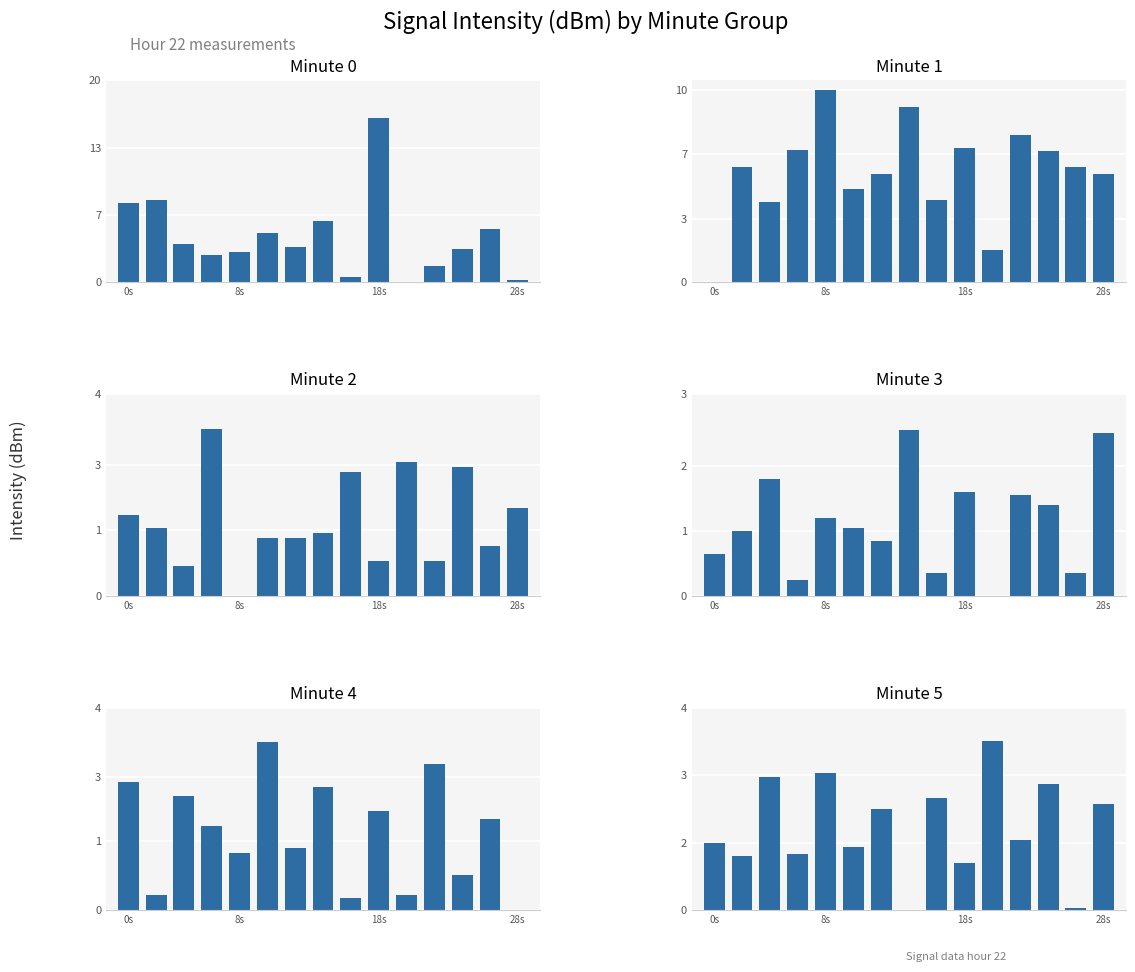

What is the sum of the min 3 values at 11 and 5?

2.6